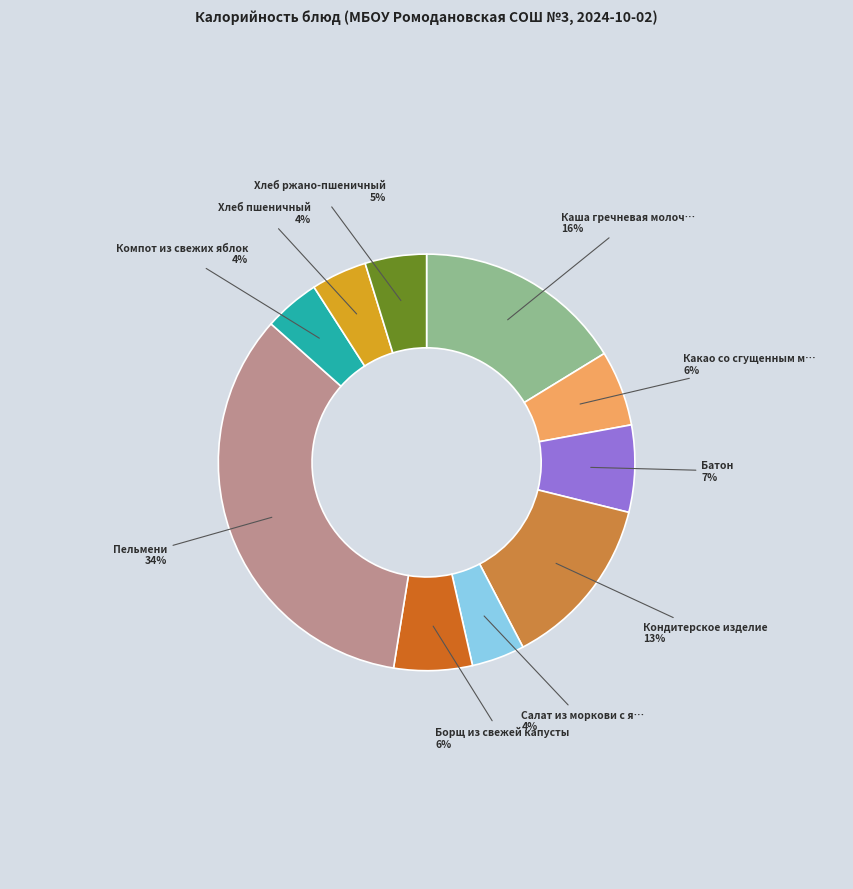

Is there a majority slice in this chart?

No